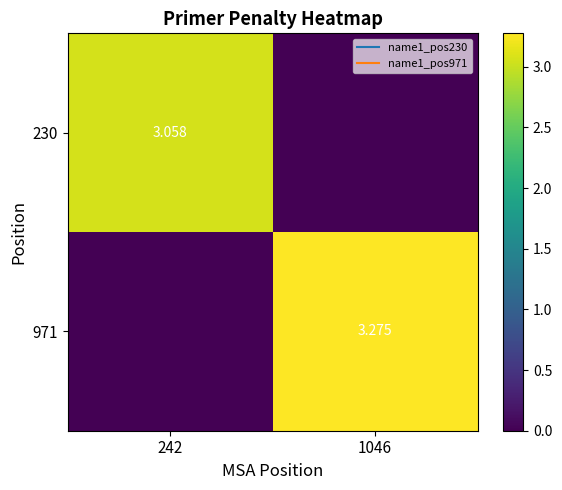

Is the value of 971 at 1046 greater than the value of 230 at 1046?

Yes